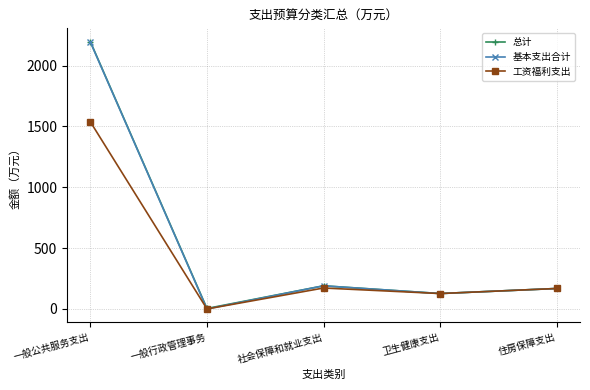

What is the maximum value for 总计?

2196.7